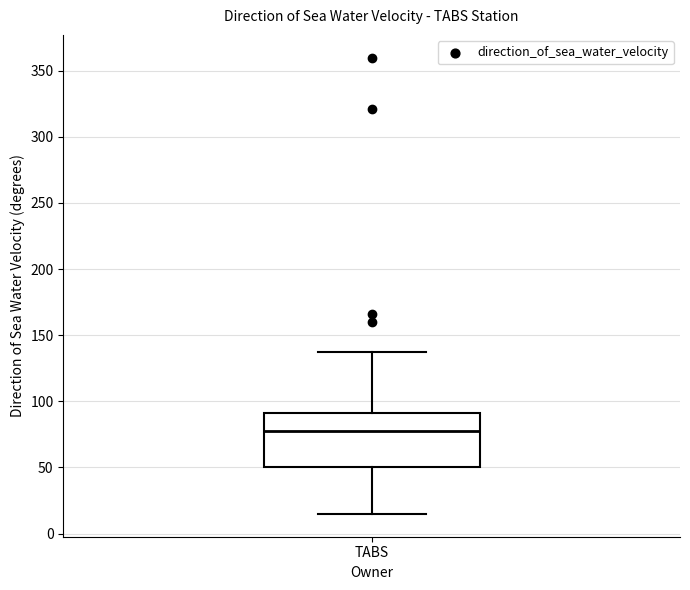

Transcribe this box plot: give where the median line is, the range the box spans, and where the two whiskers end, as read against the y-axis. The values are not printed on the chart, so give them approximately, as read against the axis.

median 75, box 50 to 90, whiskers 15 to 135